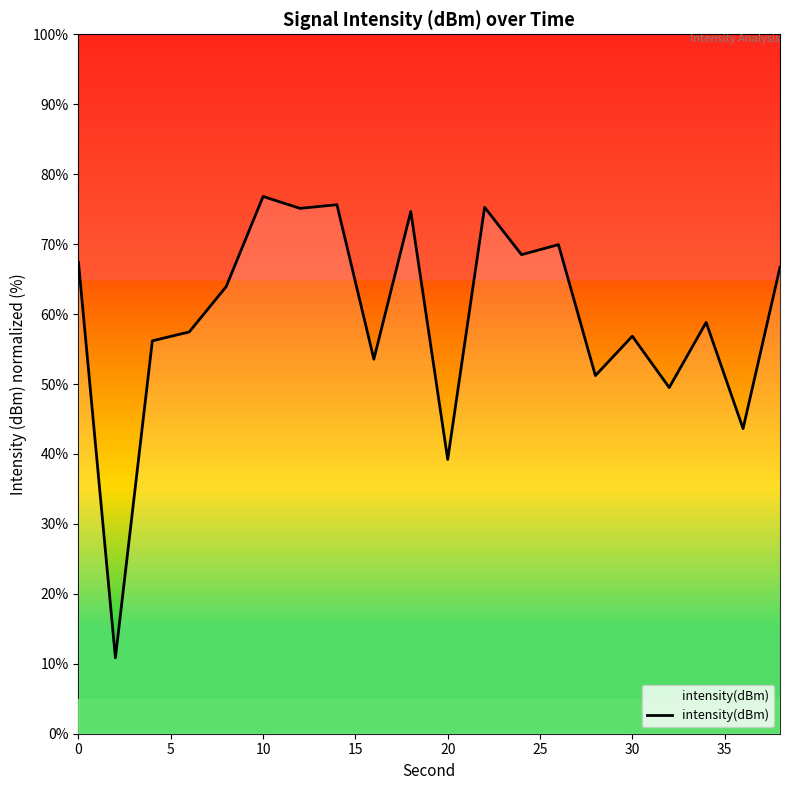

What is the difference between the maximum and minimum values?

66.0